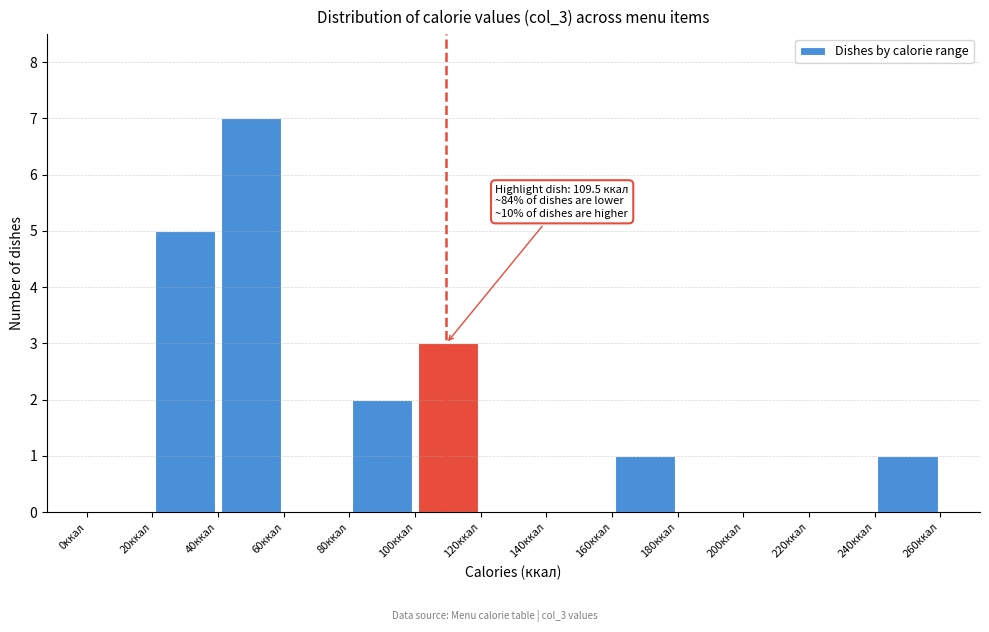

Over which range of the x-axis is the bar tallest?

40 to 60